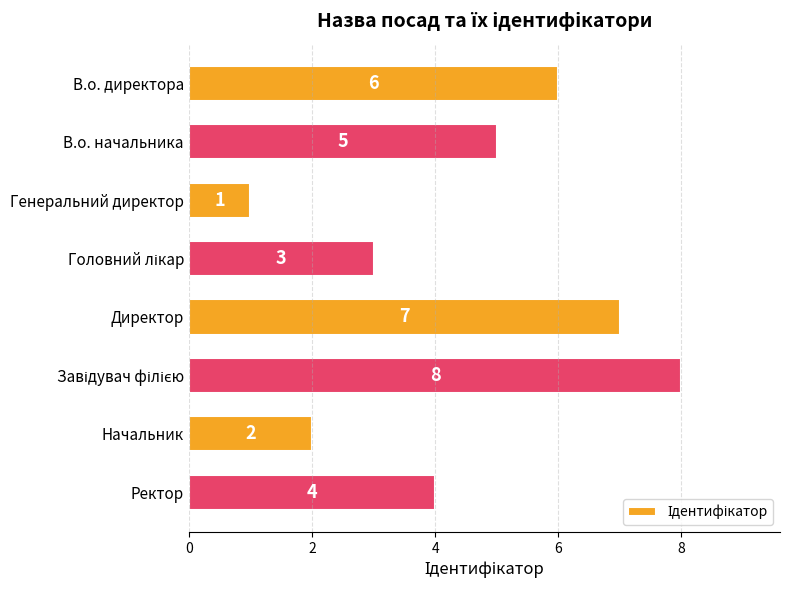

How many bars are there in total?

8